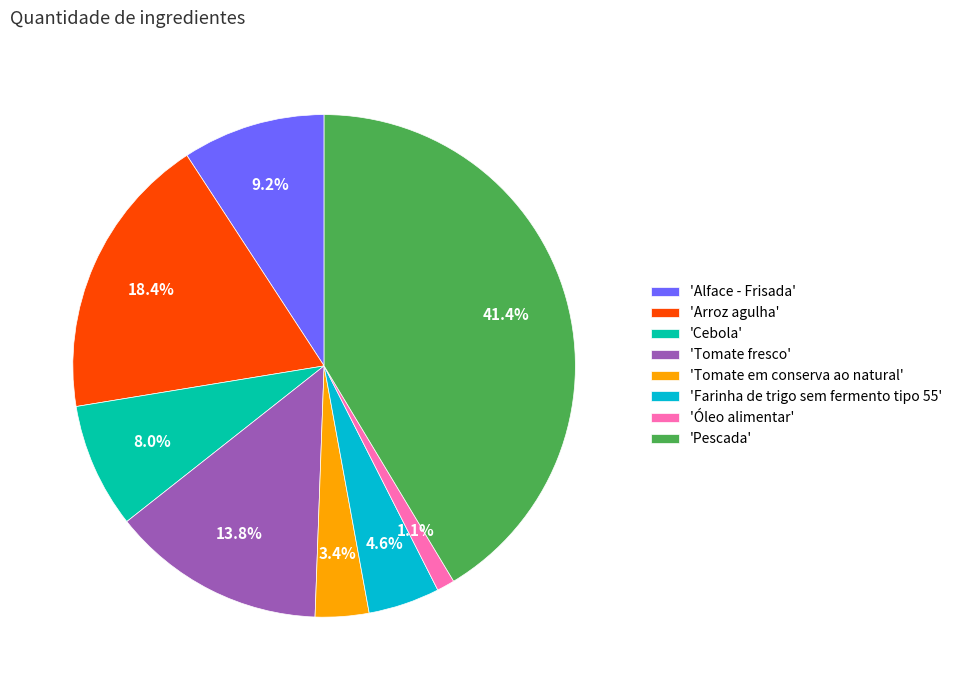

To the nearest percent, what is the average slice percentage?

12%